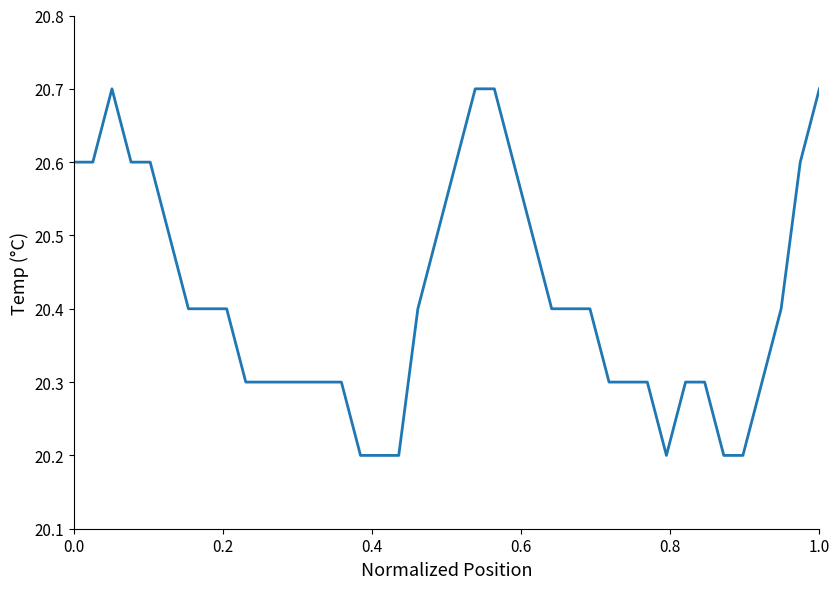

What is the minimum value shown in the chart?

20.2